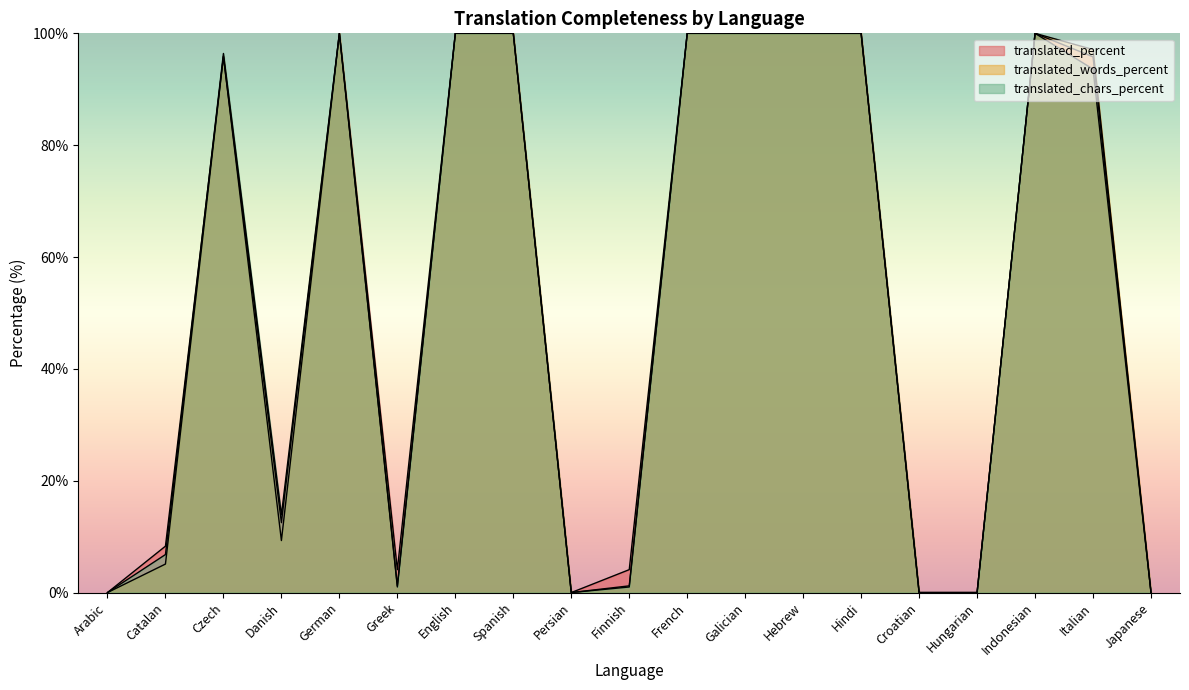

How many interior local valleys does the translated_chars_percent series have?

3